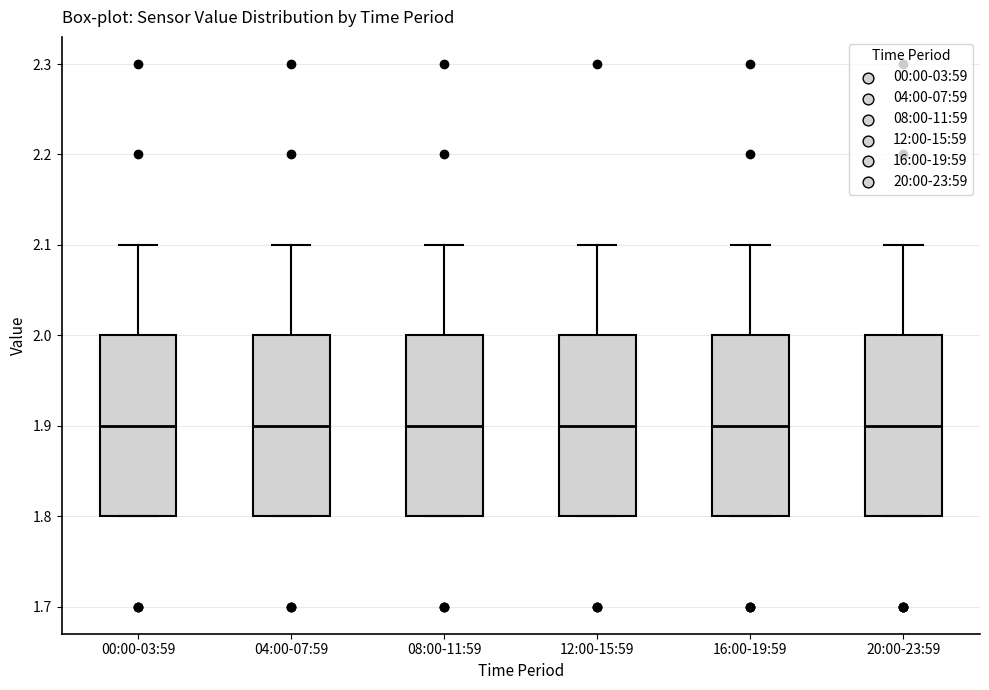

Reading left to right, transcribe this box plot: for each box, give where its median line is, the range the box spans, and where its two whiskers end, as read against the y-axis. The values are not printed on the chart, so give them approximately, as read against the axis.

00:00-03:59: median 1.9, box 1.8 to 2.0, whiskers 1.8 to 2.1
04:00-07:59: median 1.9, box 1.8 to 2.0, whiskers 1.8 to 2.1
08:00-11:59: median 1.9, box 1.8 to 2.0, whiskers 1.8 to 2.1
12:00-15:59: median 1.9, box 1.8 to 2.0, whiskers 1.8 to 2.1
16:00-19:59: median 1.9, box 1.8 to 2.0, whiskers 1.8 to 2.1
20:00-23:59: median 1.9, box 1.8 to 2.0, whiskers 1.8 to 2.1